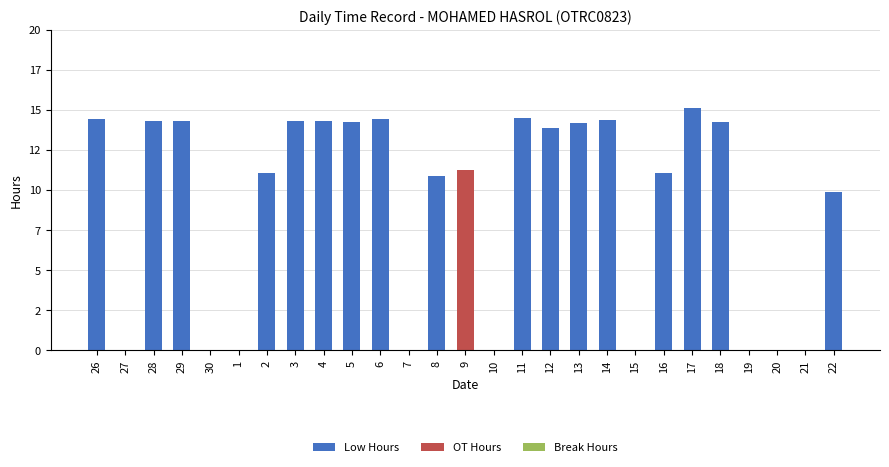

Between 13 and 3, which is larger?

3